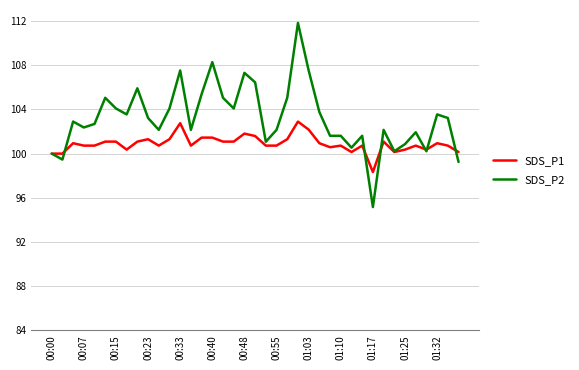

Which series has the largest range (max minus min)?

SDS_P2